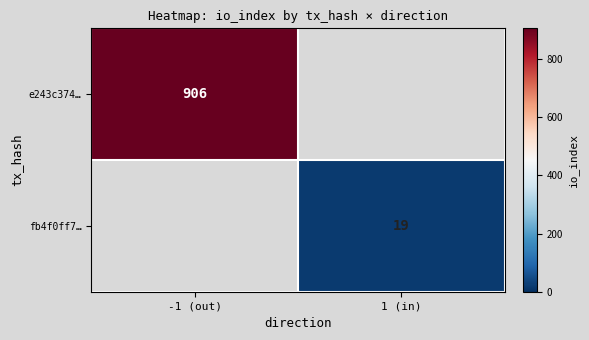

The value of e243c374… at -1 (out) is 1373. True or false?

False